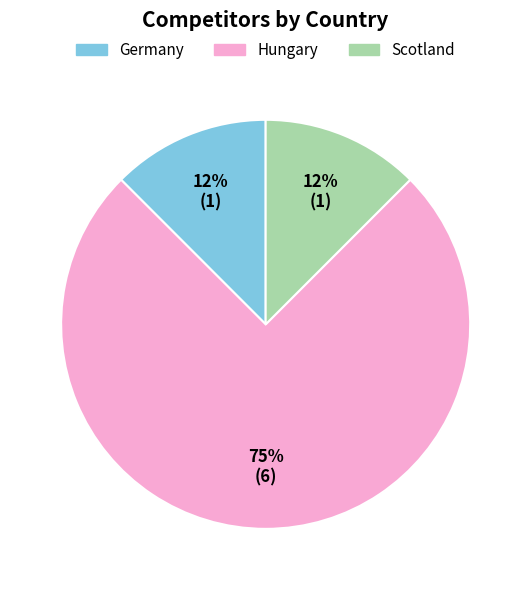

True or false: Hungary accounts for 75% of the total.

True